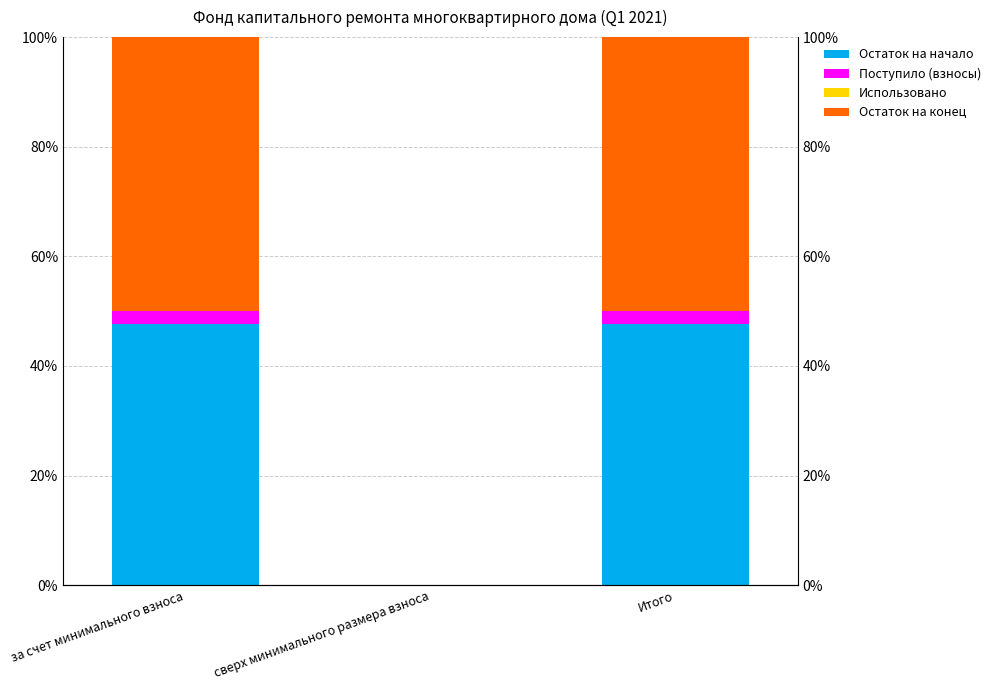

How many categories are shown in the chart?

3